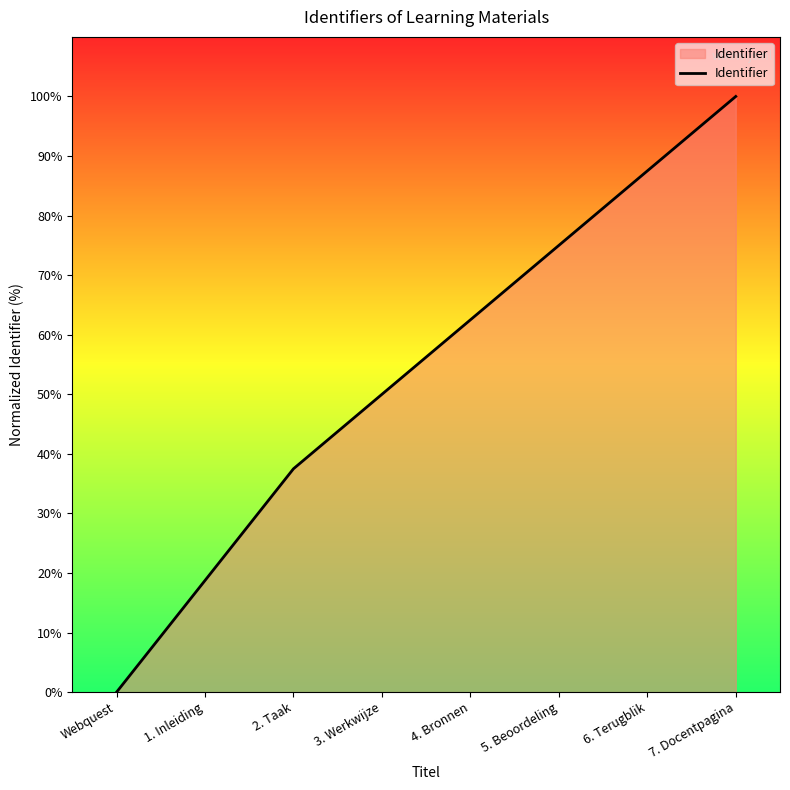

At which label is the value closest to 50?

3. Werkwijze